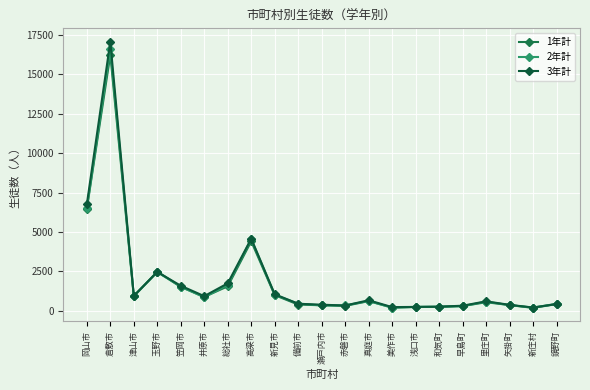

What is the label of the 4th point from the right?

里庄町